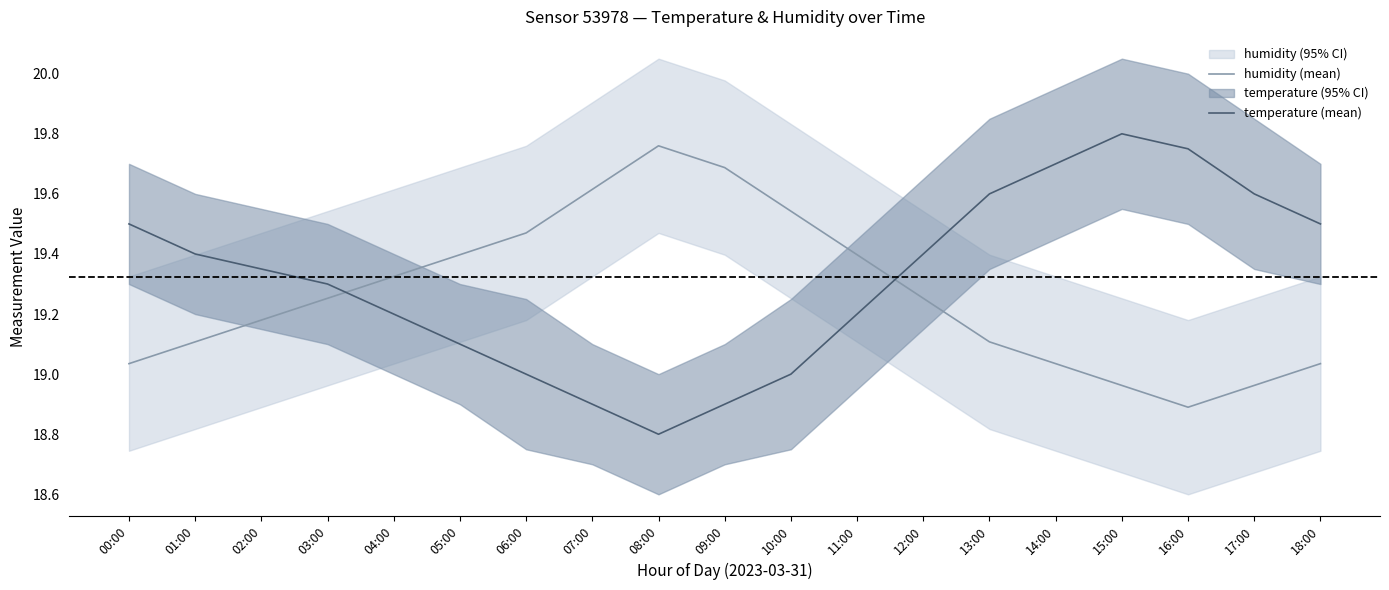

True or false: humidity (mean) and temperature (mean) cross at least once.

True